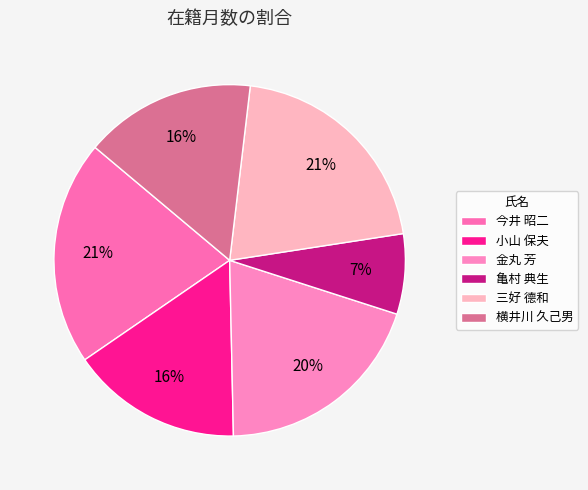

True or false: 小山 保夫 accounts for 16% of the total.

True